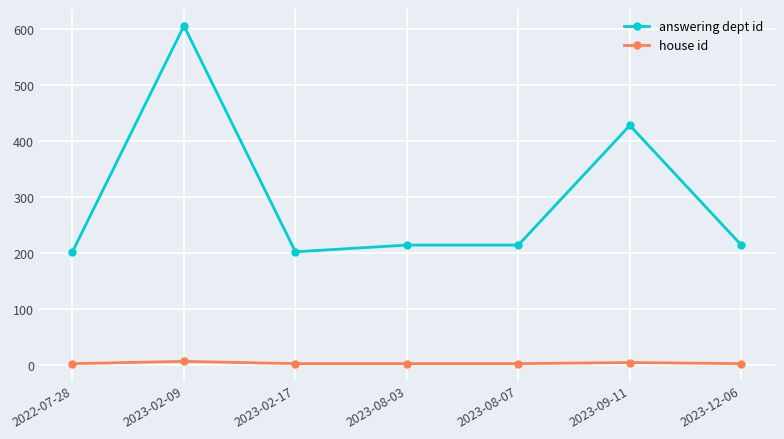

What is the maximum value shown in the chart?

606